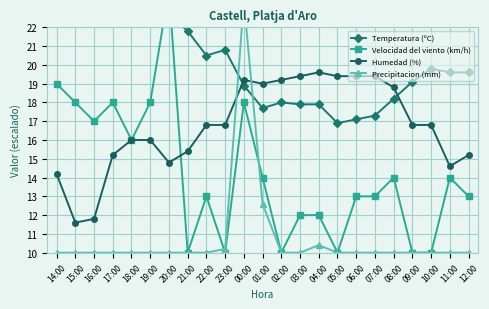

Reading right to left, what are all the values shown in this chart?

Temperatura (ºC): 19.6	19.6	19.8	19.1	18.2	17.3	17.1	16.9	17.9	17.9	18.0	17.7	18.9	20.8	20.5	21.8	22.7	22.5	22.5	22.9	25.2	25.6	23.5
Velocidad del viento (km/h): 13.0	14.0	10.0	10.0	14.0	13.0	13.0	10.0	12.0	12.0	10.0	14.0	18.0	10.0	13.0	10.0	24.0	18.0	16.0	18.0	17.0	18.0	19.0
Humedad (%): 15.2	14.6	16.8	16.8	18.8	19.4	19.4	19.4	19.6	19.4	19.2	19.0	19.2	16.8	16.8	15.4	14.8	16.0	16.0	15.2	11.8	11.6	14.2
Precipitacion (mm): 10.0	10.0	10.0	10.0	10.0	10.0	10.0	10.0	10.4	10.0	10.0	12.6	23.4	10.2	10.0	10.0	10.0	10.0	10.0	10.0	10.0	10.0	10.0